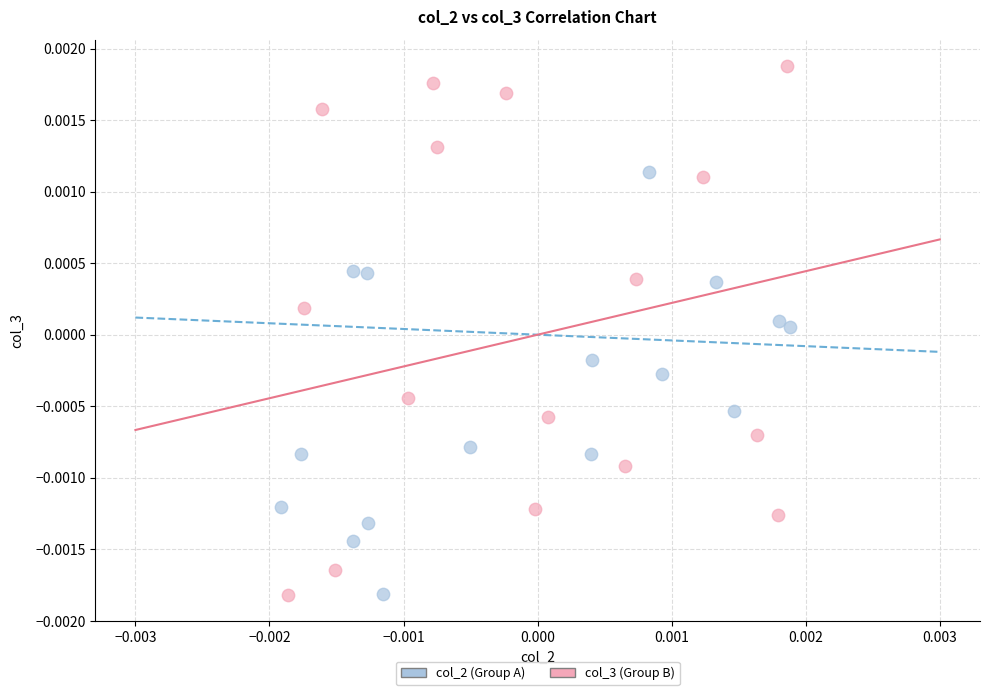

Which series reaches the maximum Y coordinate?

col_3 (Group B)